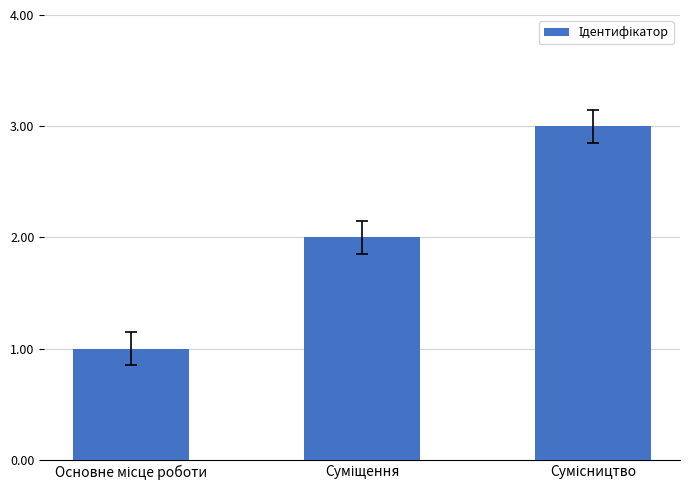

Reading left to right, list all the values displayed in this chart.

1	2	3